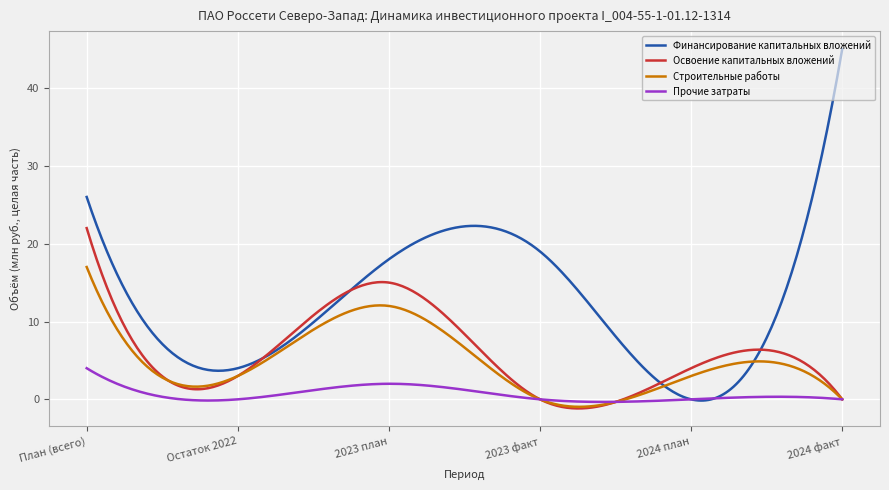

Which series has the largest range (max minus min)?

Финансирование капитальных вложений